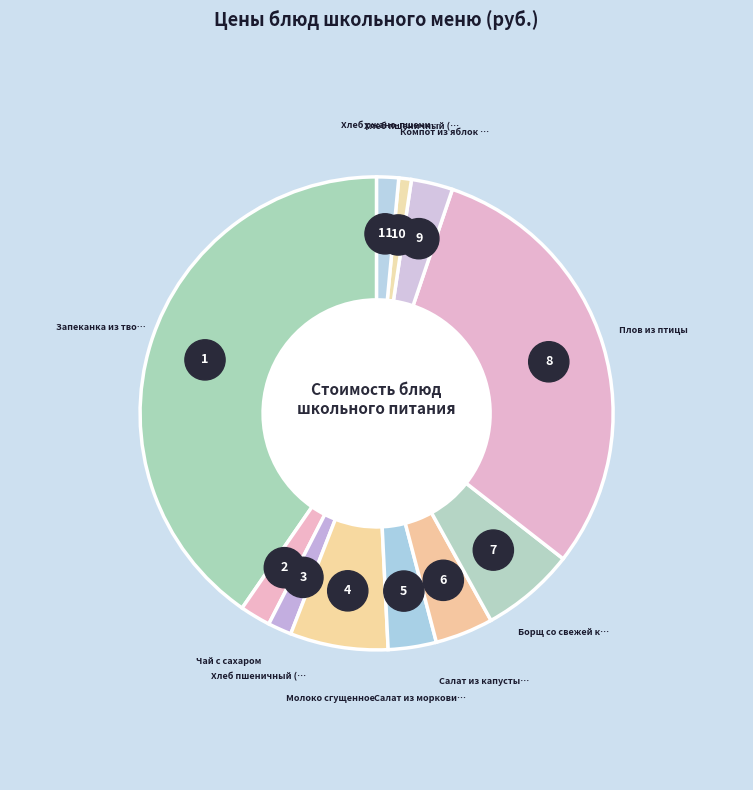

To the nearest percent, what is the average slice percentage?

9%